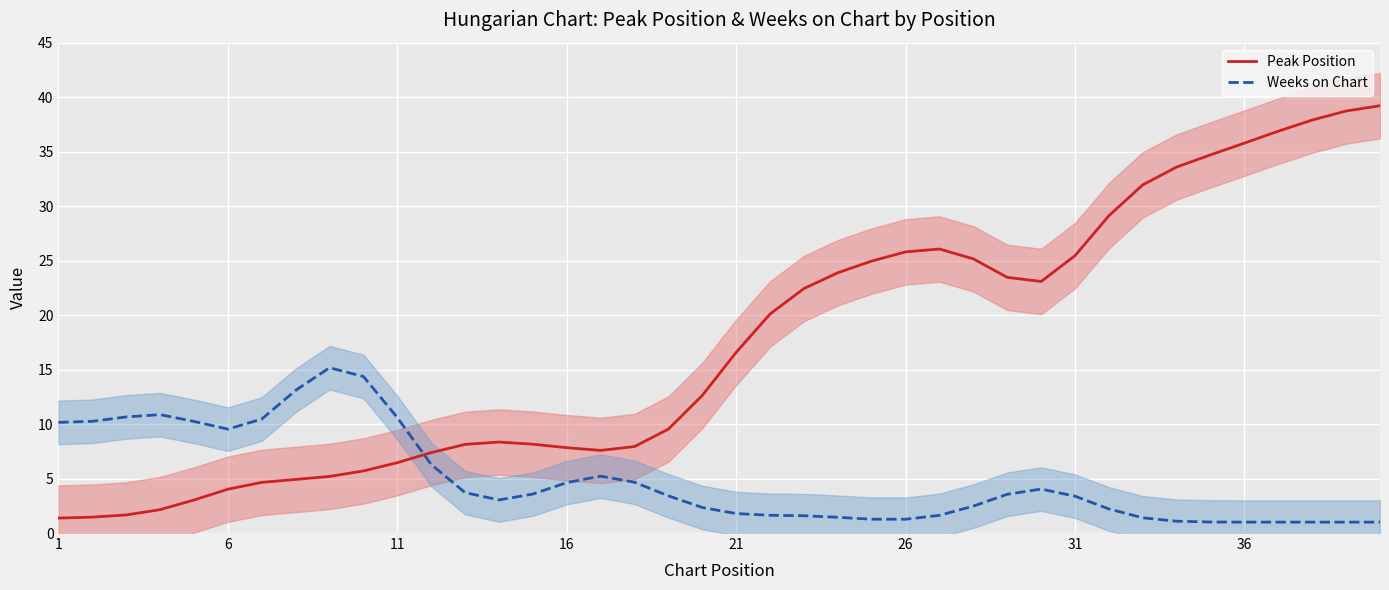

Where does the Peak Position series first go above 16?

21